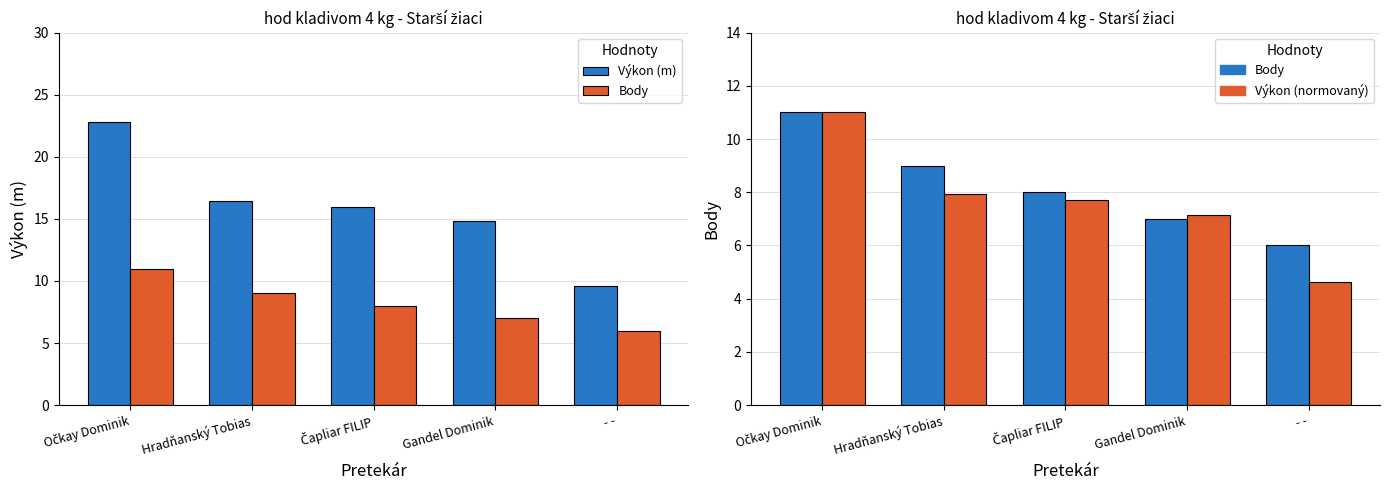

What is the average value of the Výkon (m) series?

15.9